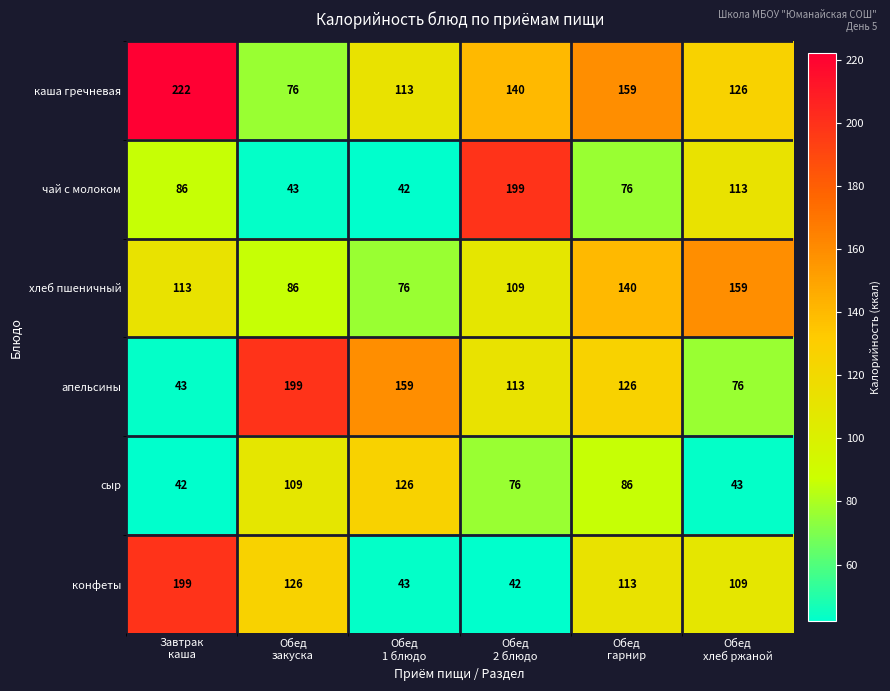

Which series has the largest total across all categories?

каша гречневая